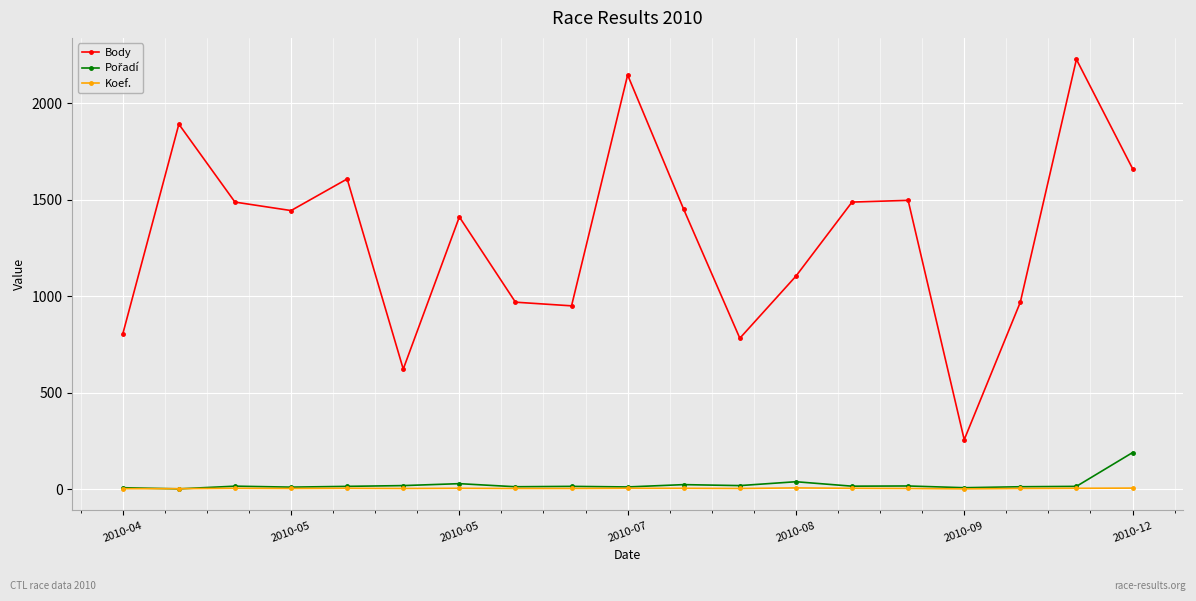

Which series has the widest spread of values?

Body